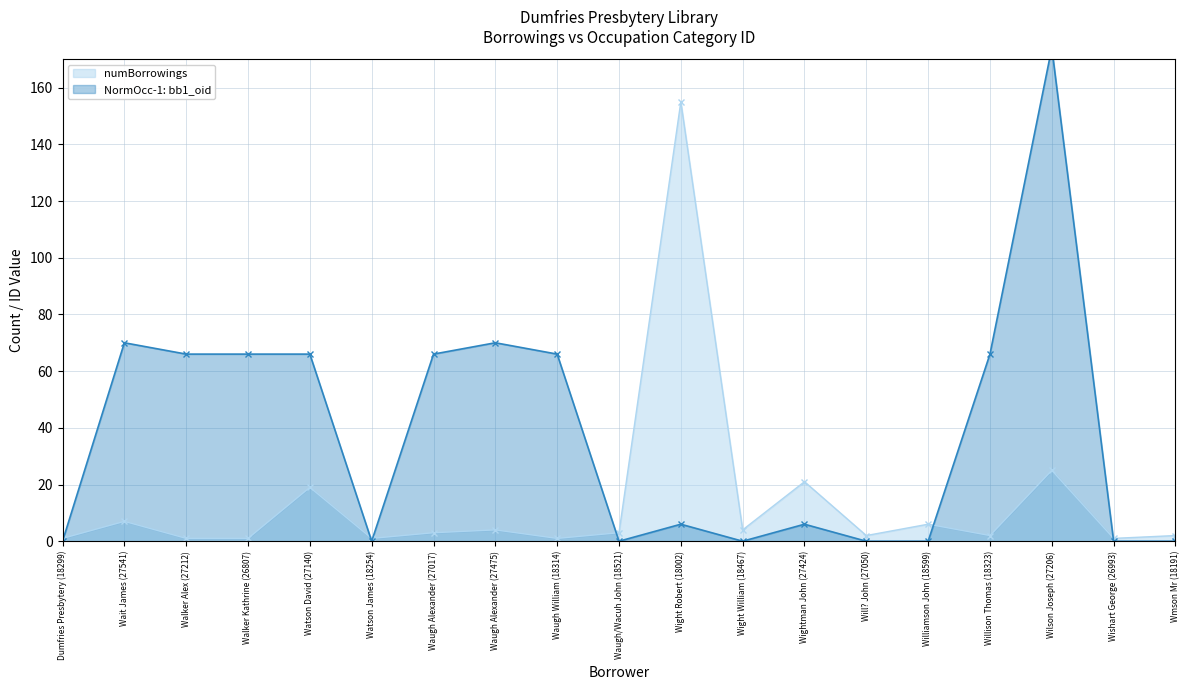

What is the sum of all NormOcc-1: bb1_oid values?

722